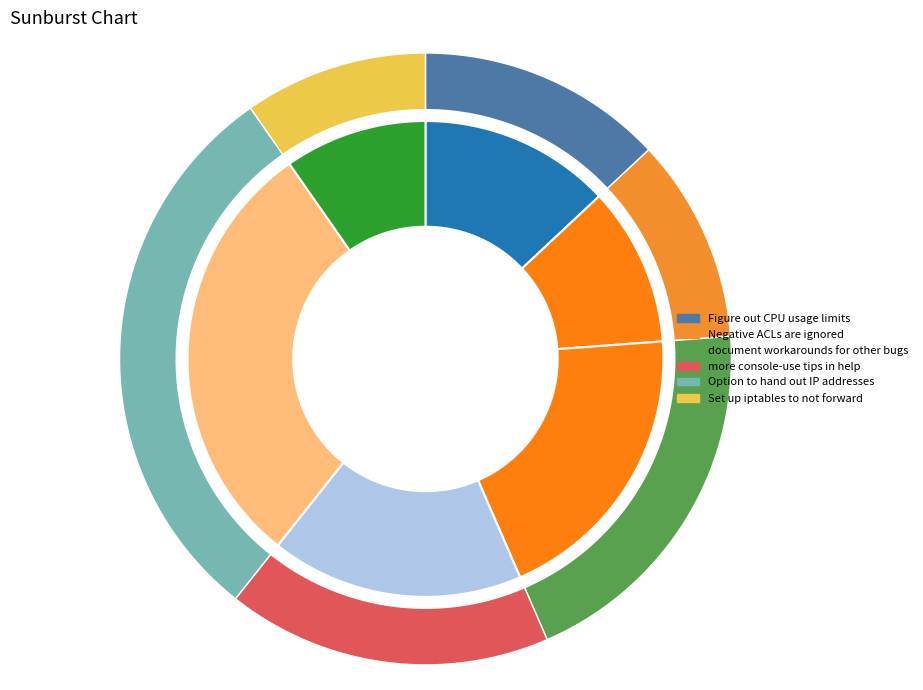

True or false: more console-use tips in help accounts for 17% of the total.

True